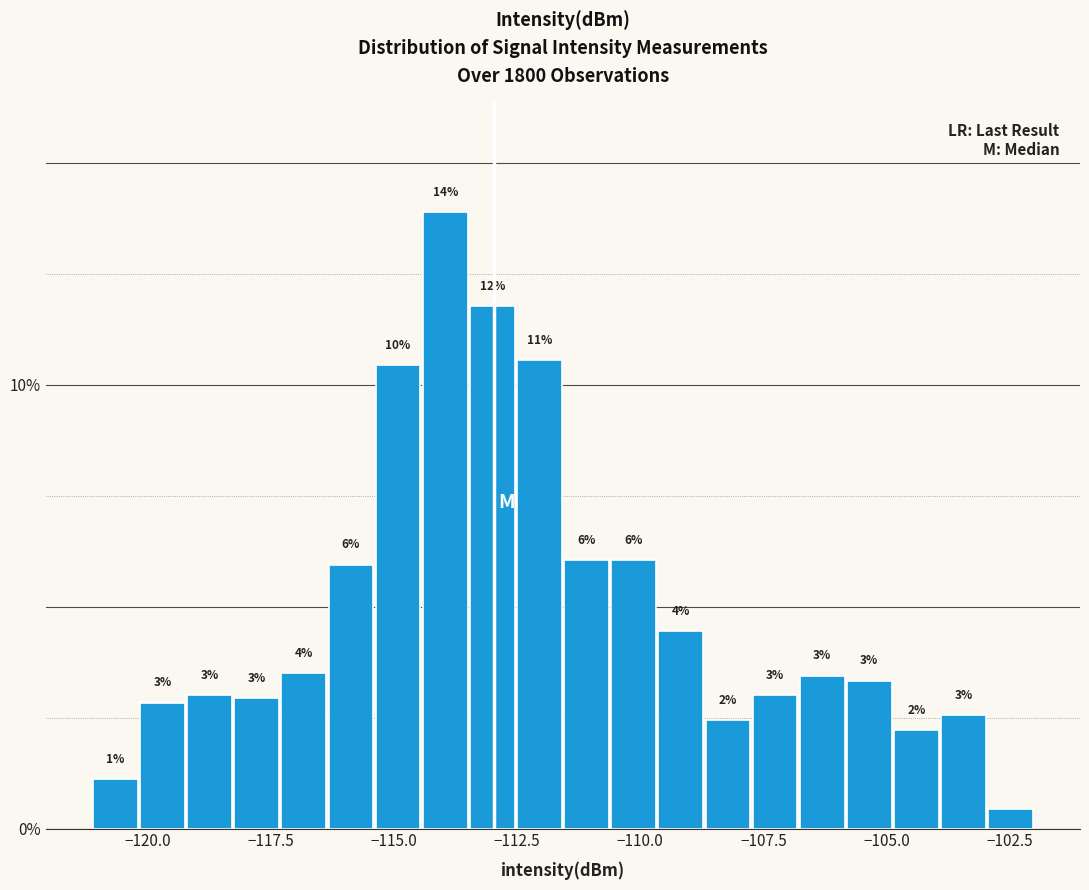

Read against the x-axis, roughly where is the centre of the tallest bar?

-114.0